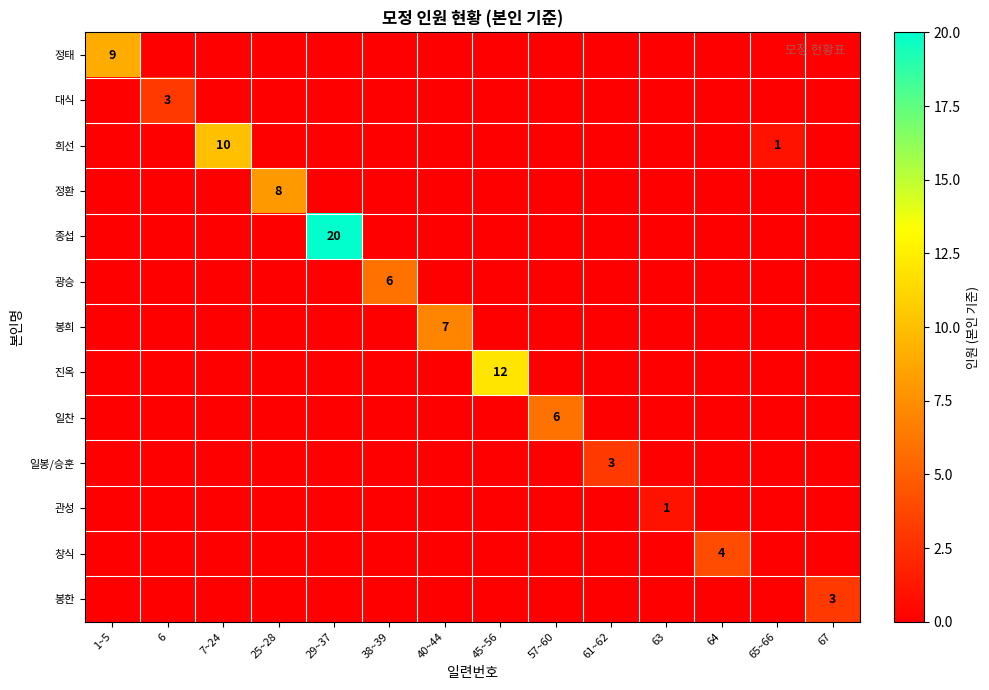

The 정태 series shows 9 at 1~5. True or false?

True